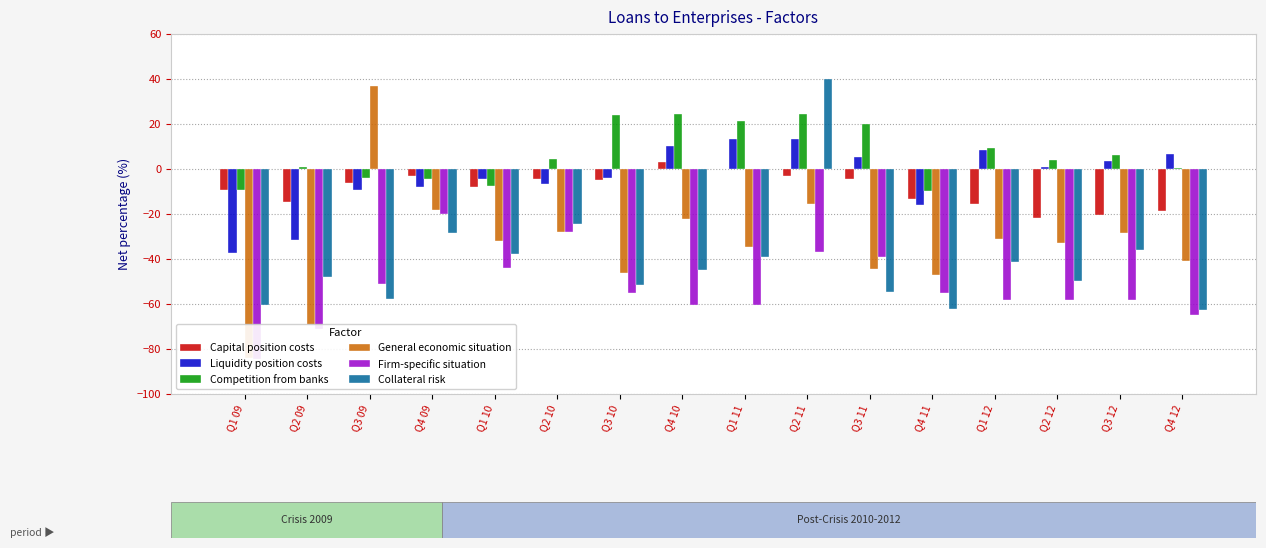

Which series has the widest spread of values?

General economic situation